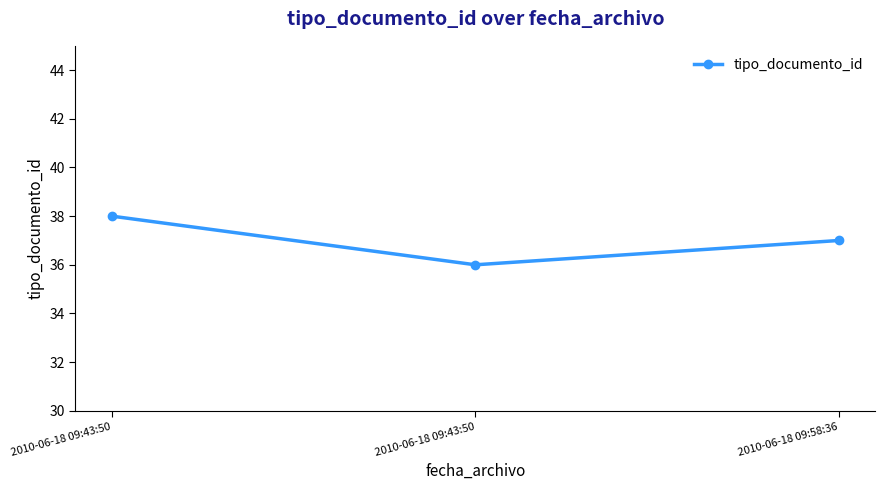

How many lines are shown in the chart?

1